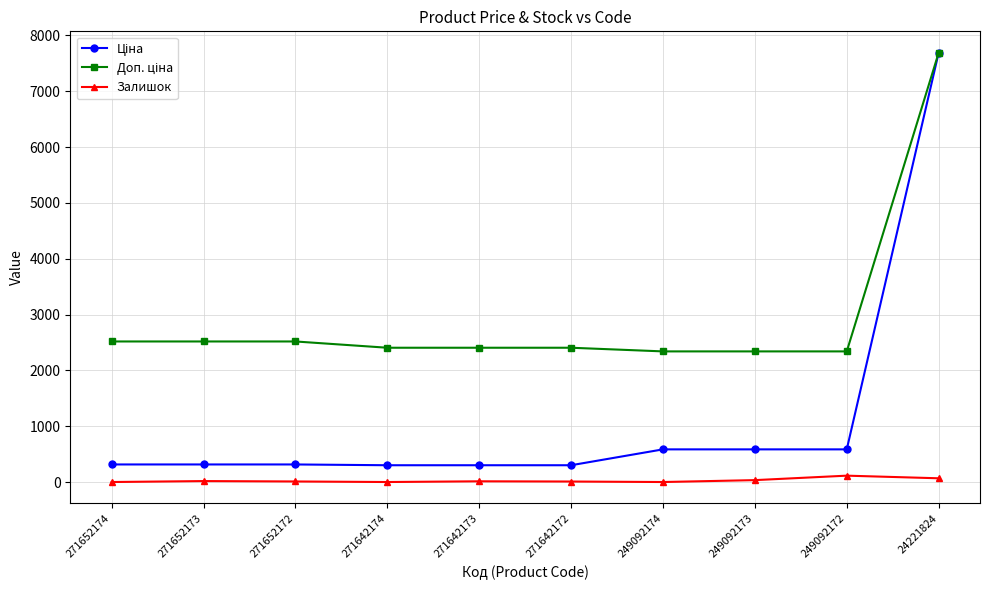

At which category is the sum across all series the highest?

24221824